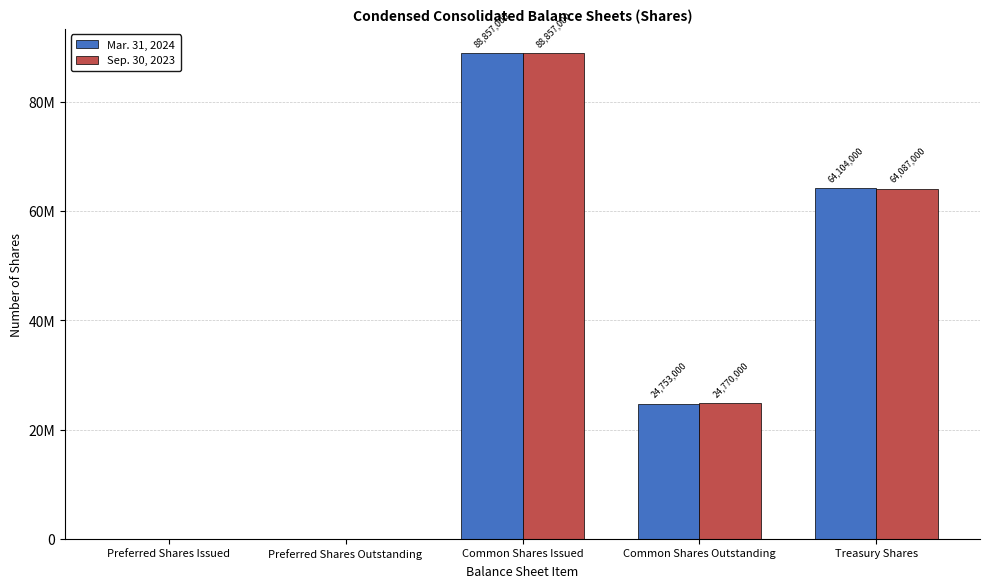

Does the chart contain stacked bars?

No